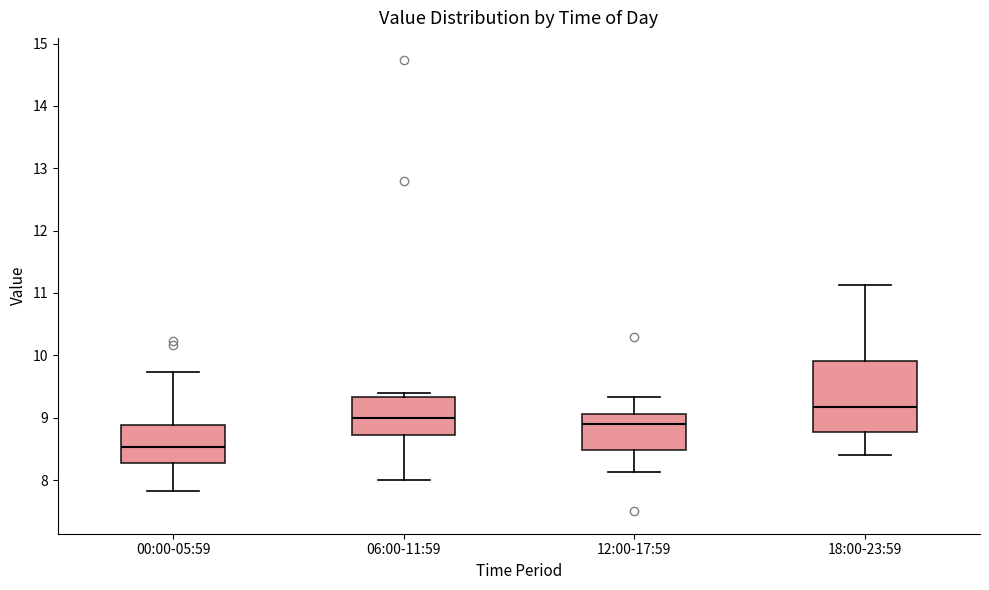

Where is the upper edge of the box for 06:00-11:59 on the y-axis? The values are not printed on the chart, so give them approximately, as read against the axis.

9.3